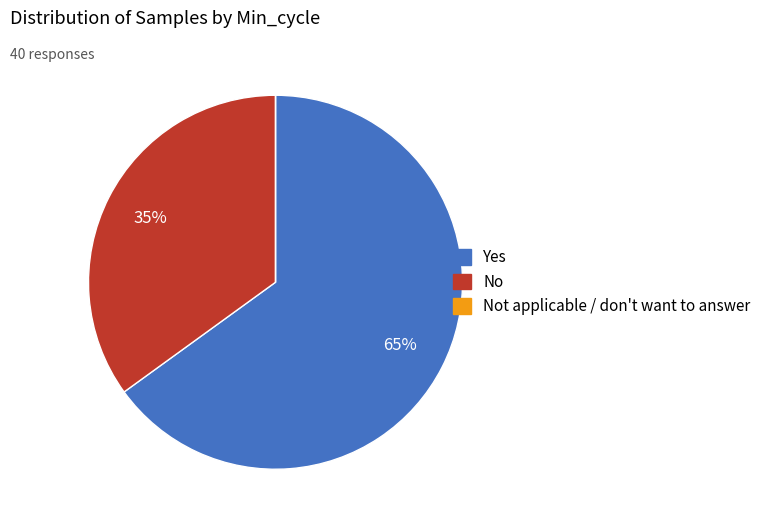

Does any single category account for the majority?

Yes